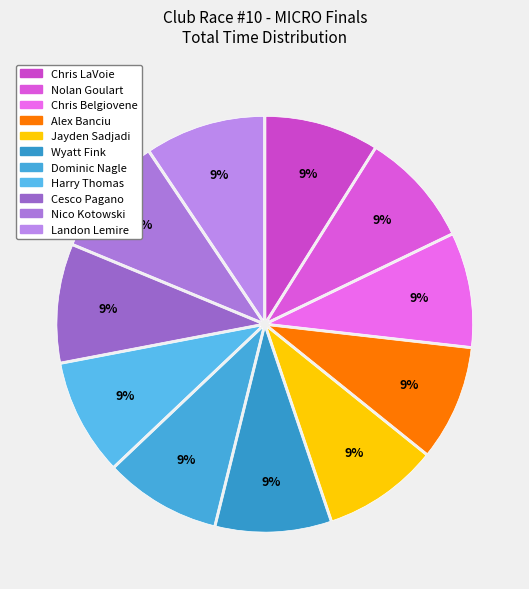

What is the ratio of the value at Nolan Goulart to the value at Alex Banciu?

1.0